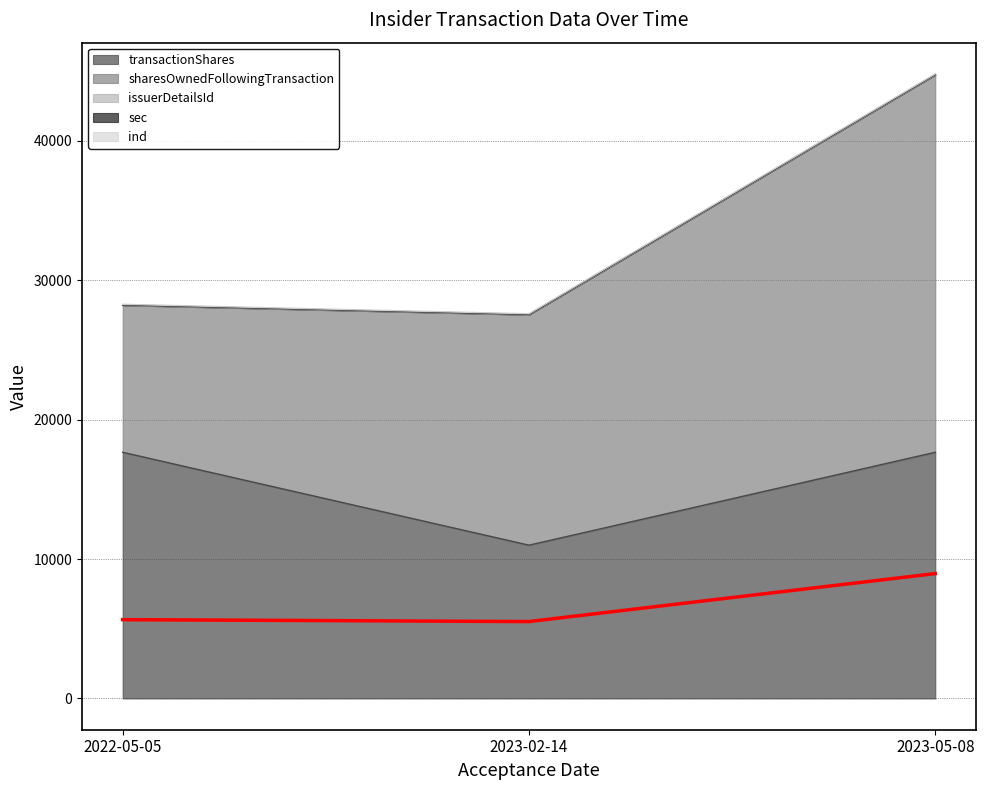

Does the chart have visible grid lines?

Yes